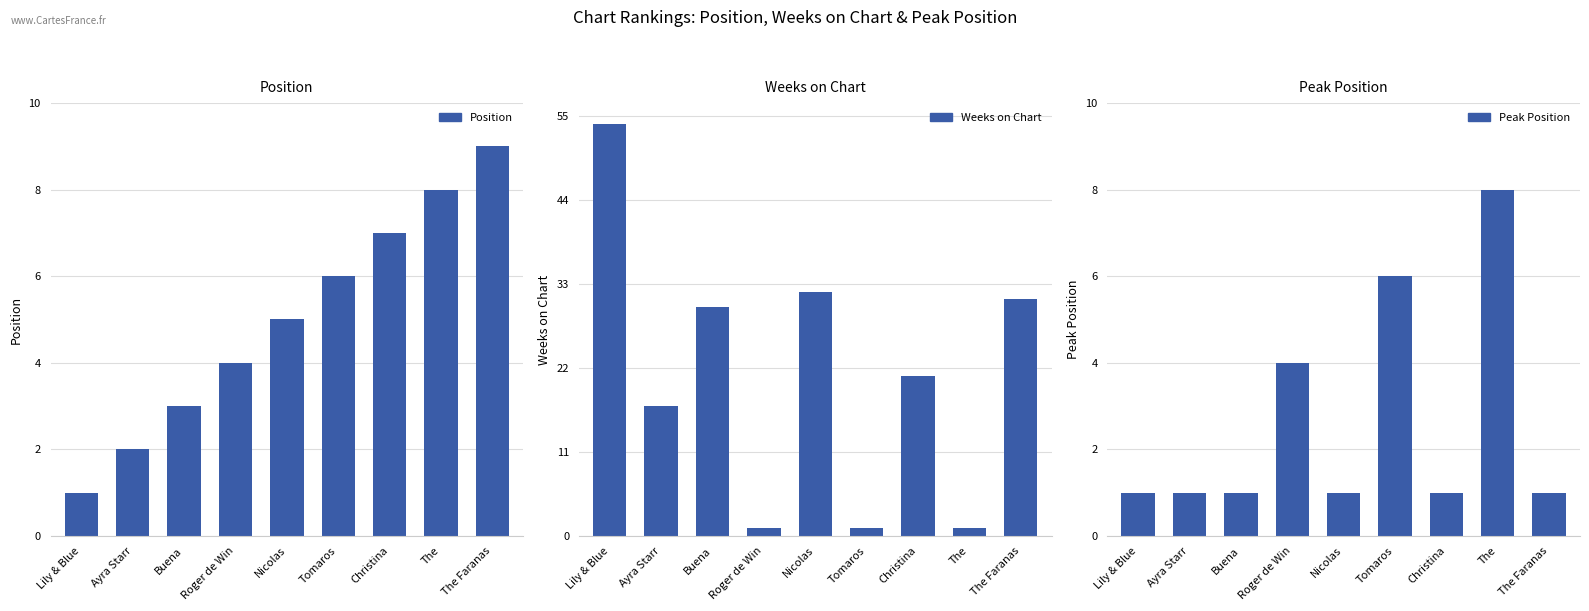

Reading right to left, list all the values displayed in this chart.

Position: 9	8	7	6	5	4	3	2	1
Weeks on Chart: 31	1	21	1	32	1	30	17	54
Peak Position: 1	8	1	6	1	4	1	1	1